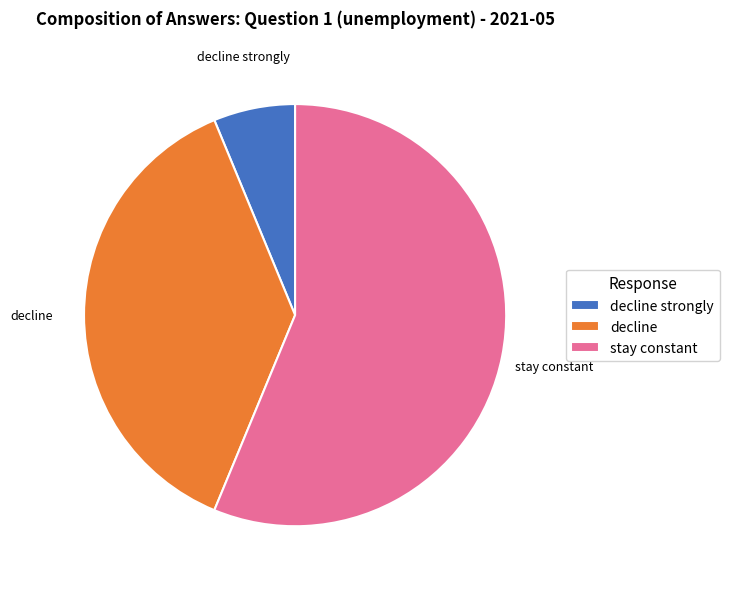

Combined, do decline strongly and stay constant account for over 50%?

Yes